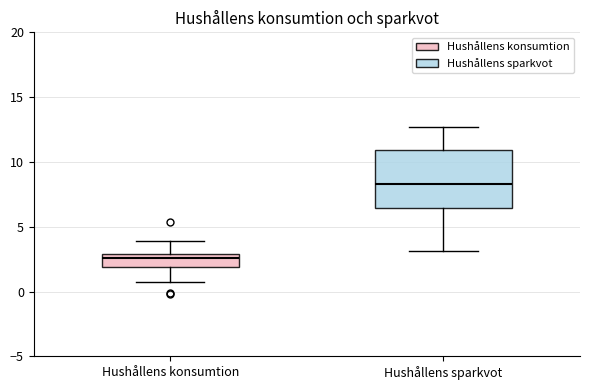

Which box is the tallest, from its lower edge to its upper edge?

Hushållens sparkvot